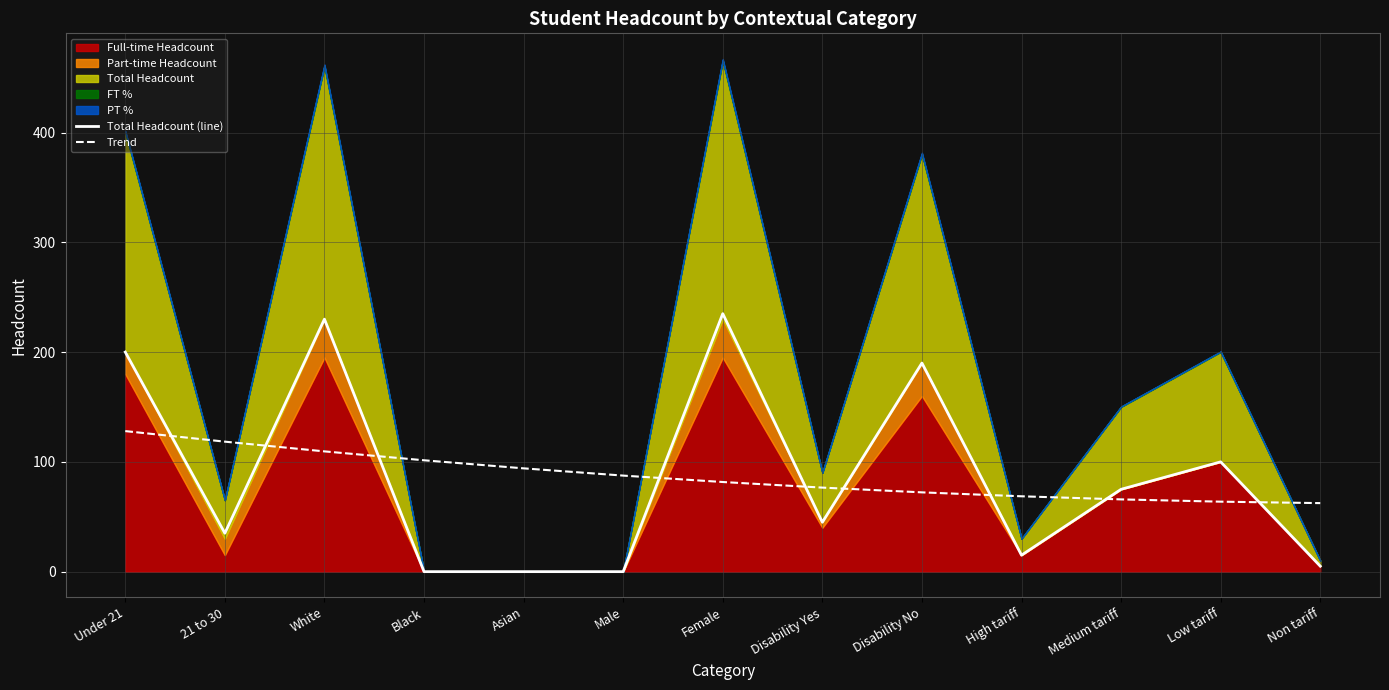

What is the approximate value of Trend at Asian?

94.1